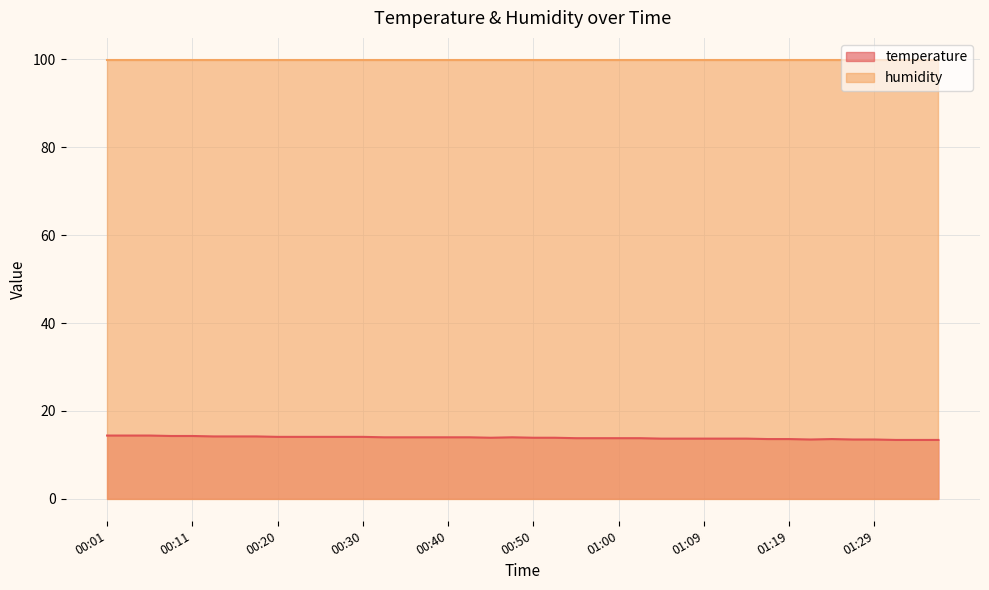

List the labels in order of value, smallest first.

01:31, 01:34, 01:36, 01:22, 01:26, 01:29, 01:17, 01:19, 01:24, 01:04, 01:07, 01:09, 01:12, 01:14, 00:55, 00:57, 01:00, 01:02, 00:45, 00:50, 00:52, 00:32, 00:35, 00:37, 00:40, 00:42, 00:47, 00:20, 00:23, 00:25, 00:28, 00:30, 00:13, 00:15, 00:18, 00:08, 00:11, 00:01, 00:03, 00:06